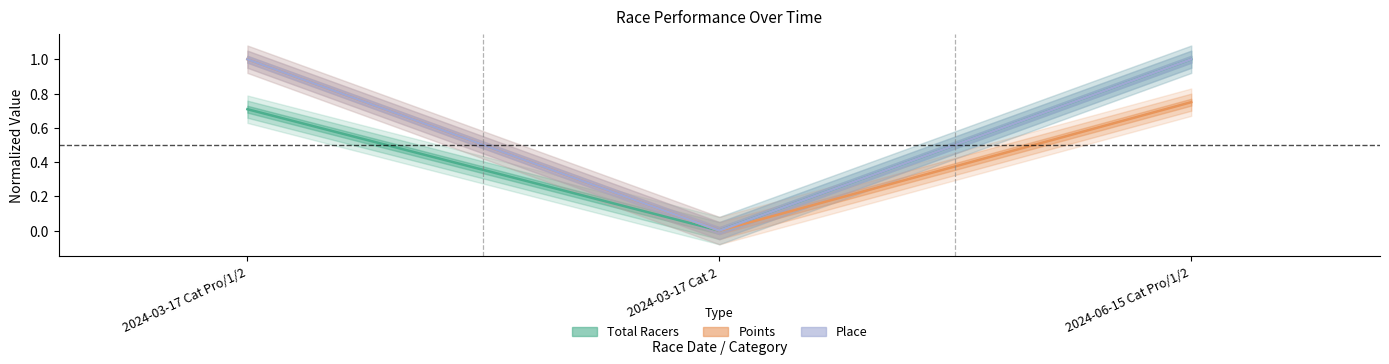

Reading left to right, list all the values displayed in this chart.

Total Racers: 0.7	0.0	1.0
Points: 1.0	0.0	0.7
Place: 1.0	0.0	1.0